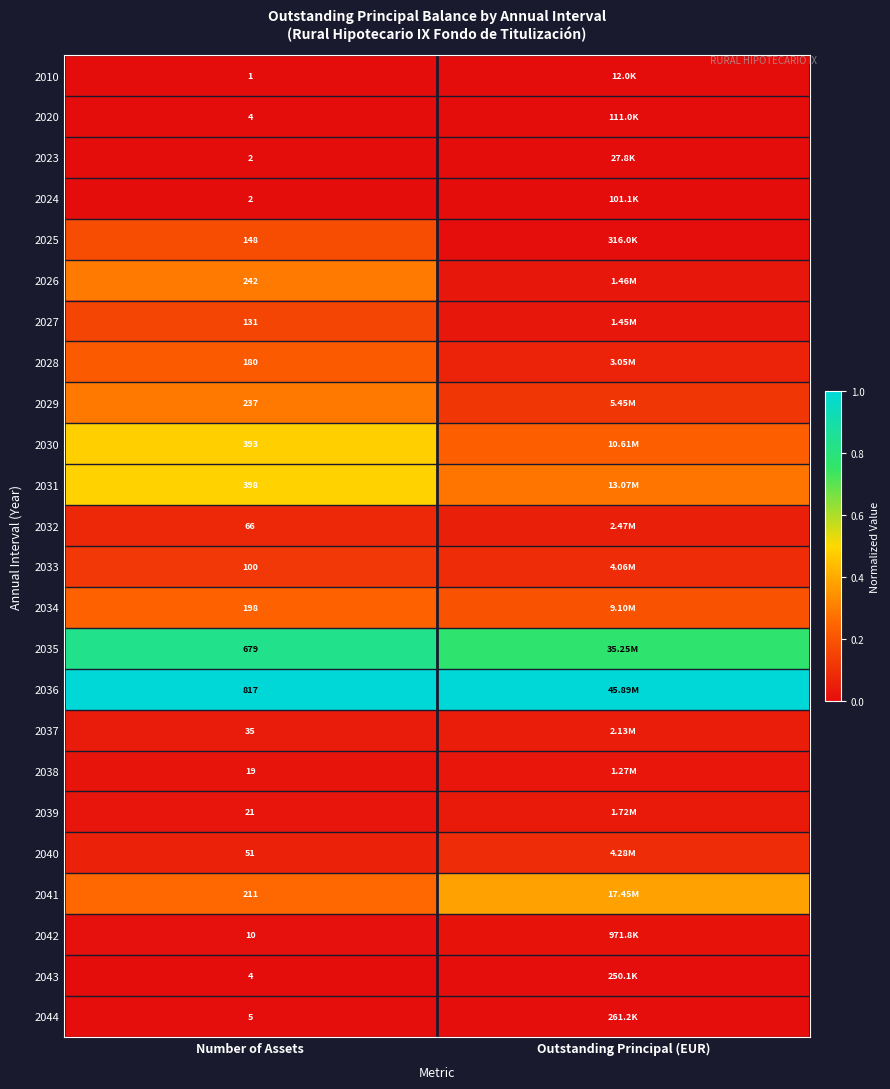

What is the maximum value shown in the chart?

1.0